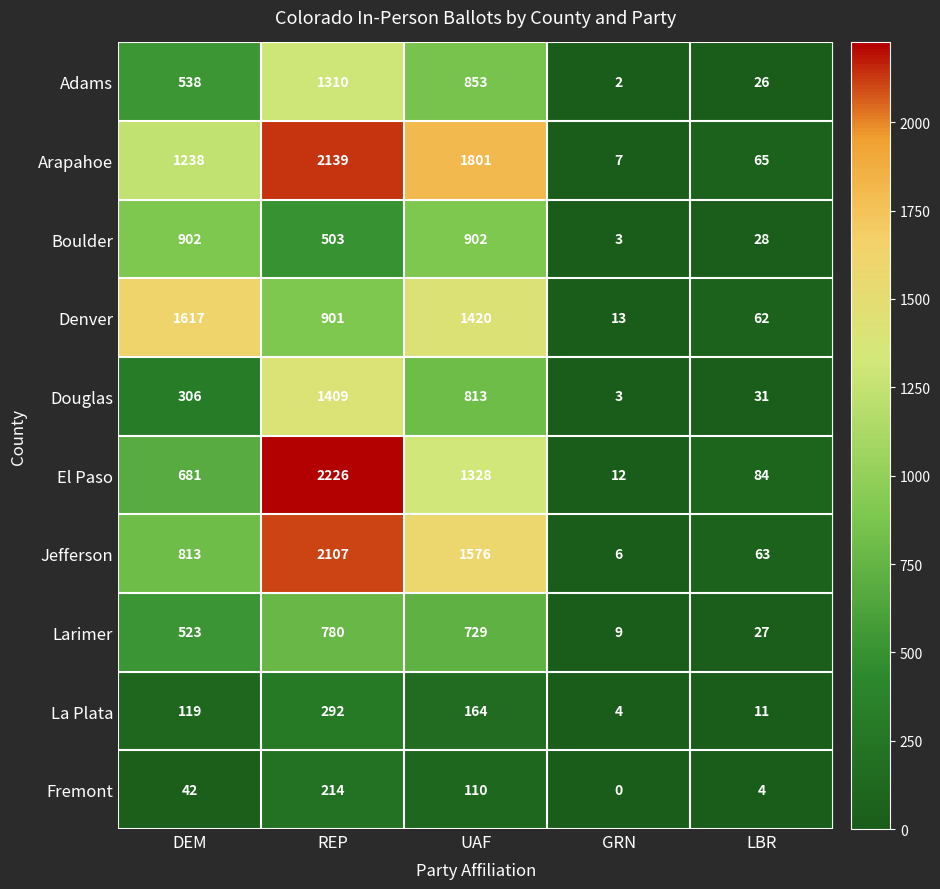

Rank the series at REP from lowest to highest value.

Fremont, La Plata, Boulder, Larimer, Denver, Adams, Douglas, Jefferson, Arapahoe, El Paso